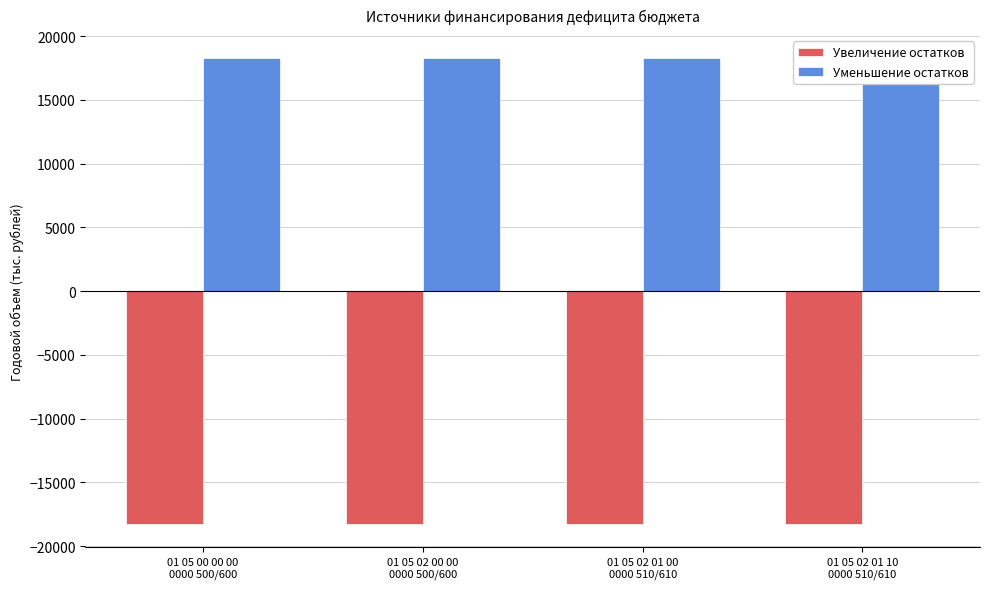

At which category does the chart reach its minimum across all series?

01 05 00 00 00
0000 500/600